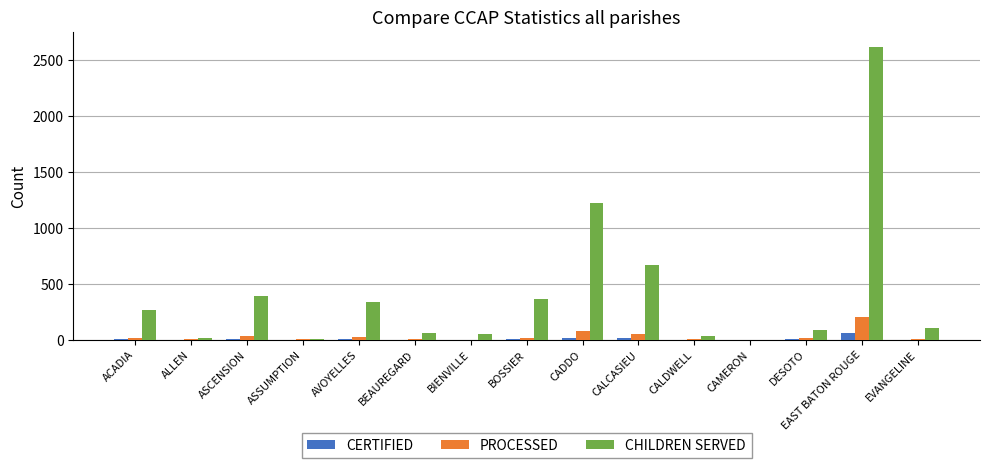

Is it true that CERTIFIED equals 57 at EAST BATON ROUGE?

True